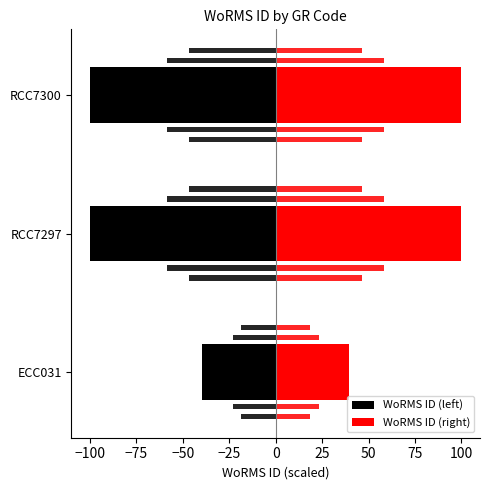

Rank the series at −75 from lowest to highest value.

WoRMS ID (left), WoRMS ID (right)